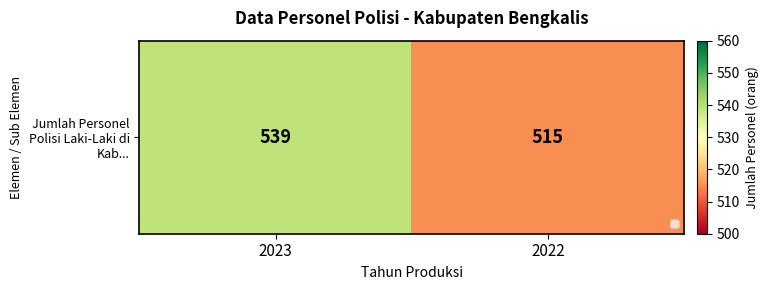

What is the sum of all values?

1054